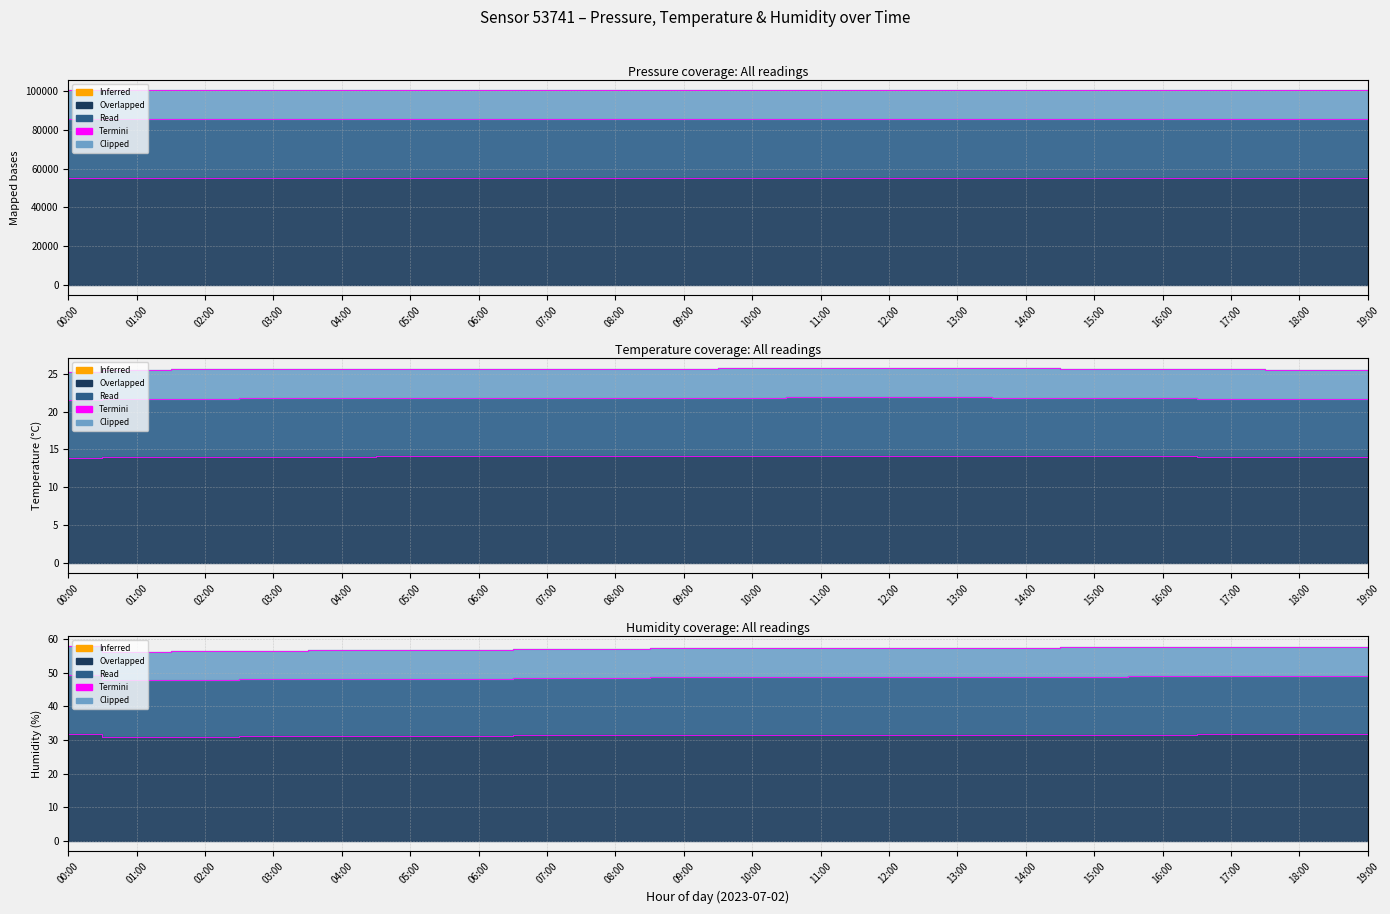

How many values in the temperature series are below 14?

2